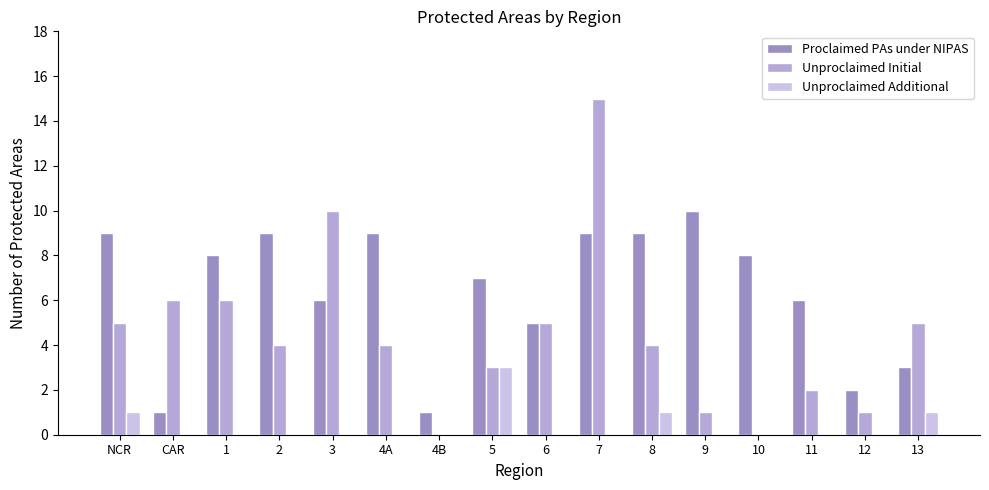

Reading left to right, extract all data points from this chart.

Proclaimed PAs under NIPAS: NCR=9	CAR=1	1=8	2=9	3=6	4A=9	4B=1	5=7	6=5	7=9	8=9	9=10	10=8	11=6	12=2	13=3
Unproclaimed Initial: NCR=5	CAR=6	1=6	2=4	3=10	4A=4	4B=0	5=3	6=5	7=15	8=4	9=1	10=0	11=2	12=1	13=5
Unproclaimed Additional: NCR=1	CAR=0	1=0	2=0	3=0	4A=0	4B=0	5=3	6=0	7=0	8=1	9=0	10=0	11=0	12=0	13=1